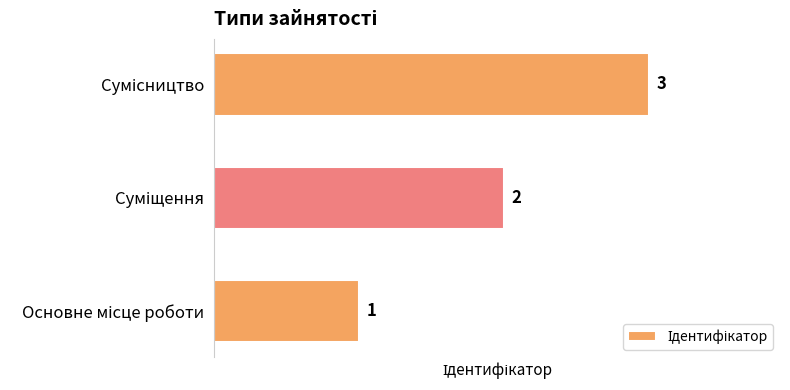

What is the sum of all values?

6